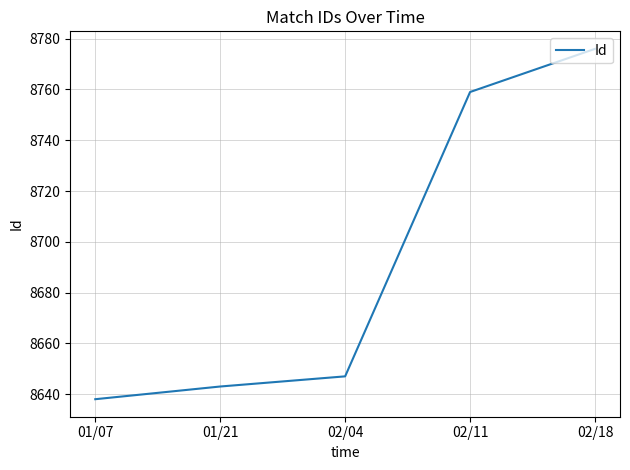

What position from the left is 01/07?

1